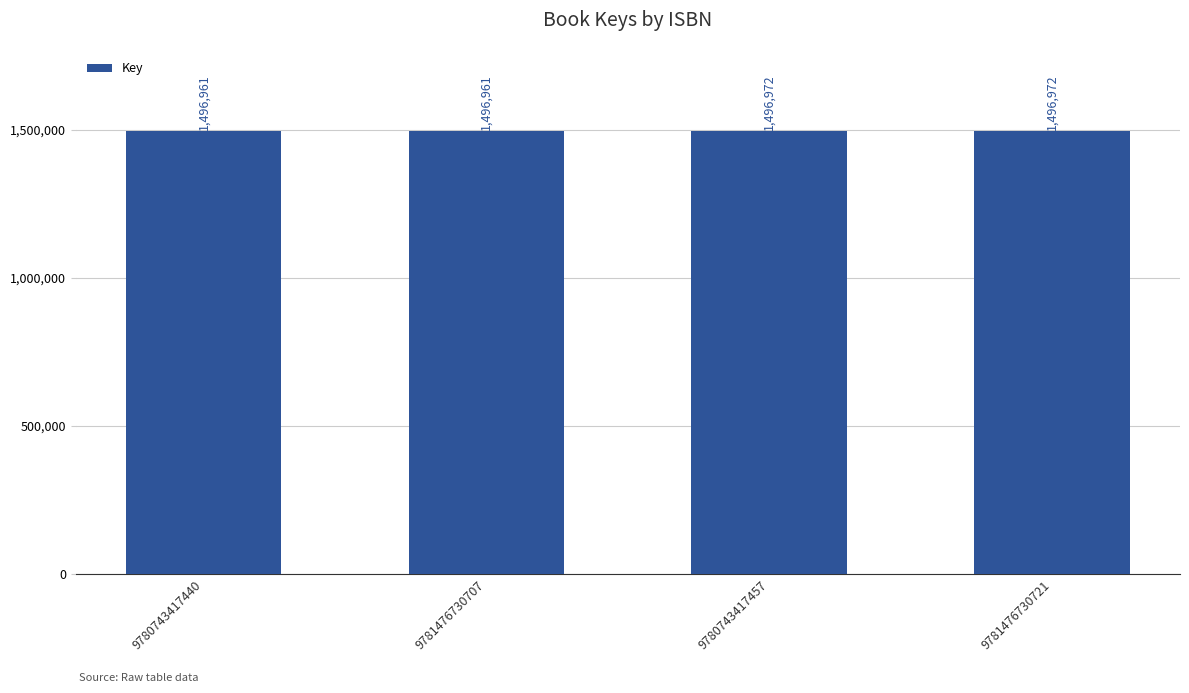

What is the change in value from 9781476730707 to 9781476730721?

+11